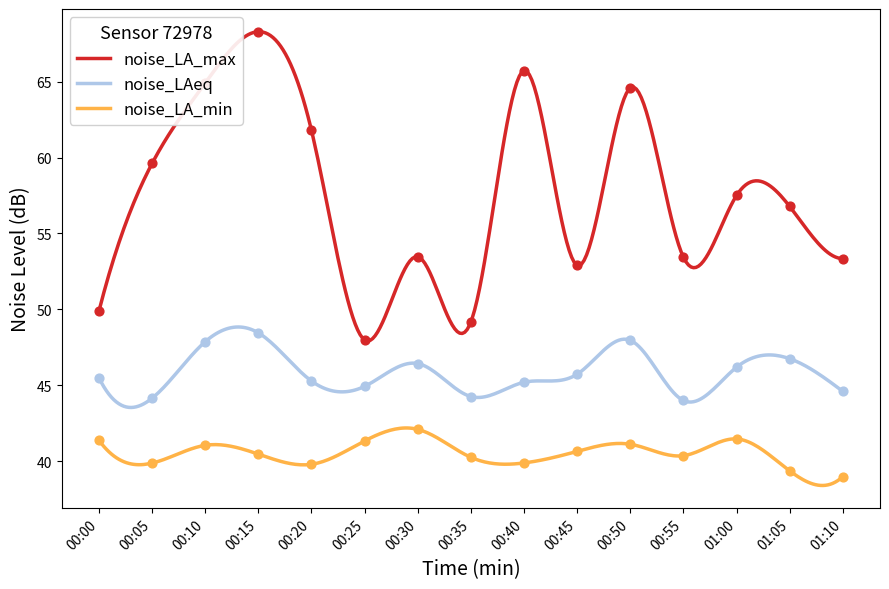

Which series has the largest total across all categories?

noise_LA_max